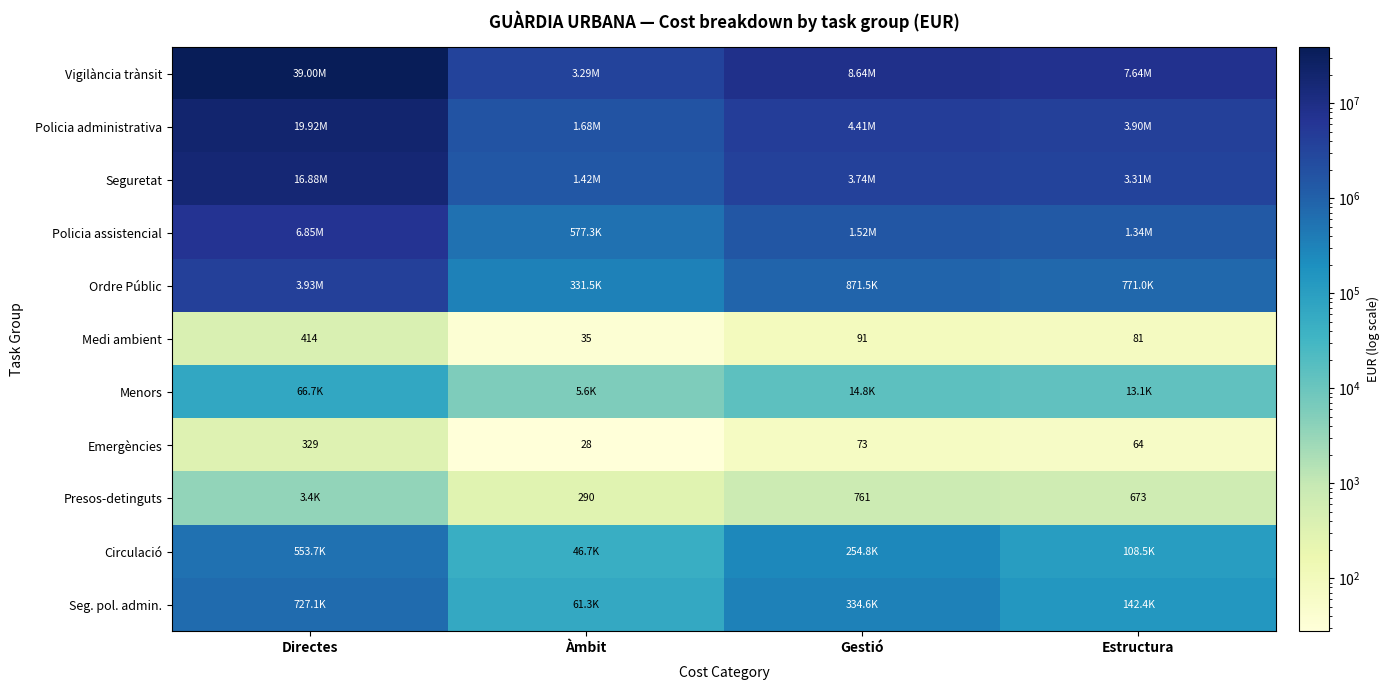

At which label is Policia assistencial closest to 3713022?

Gestió